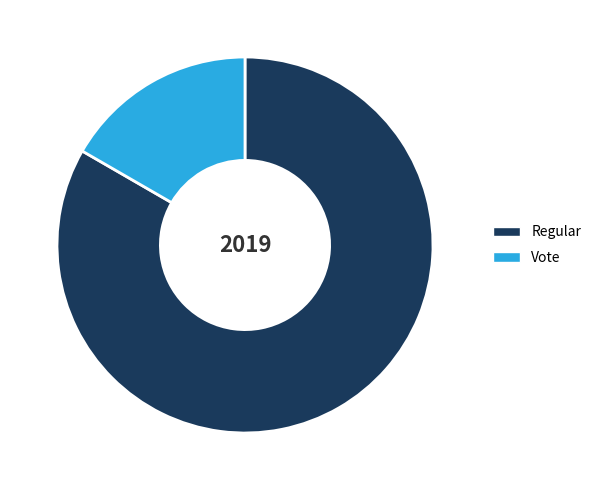

Is it true that Vote is 23% of the pie?

False